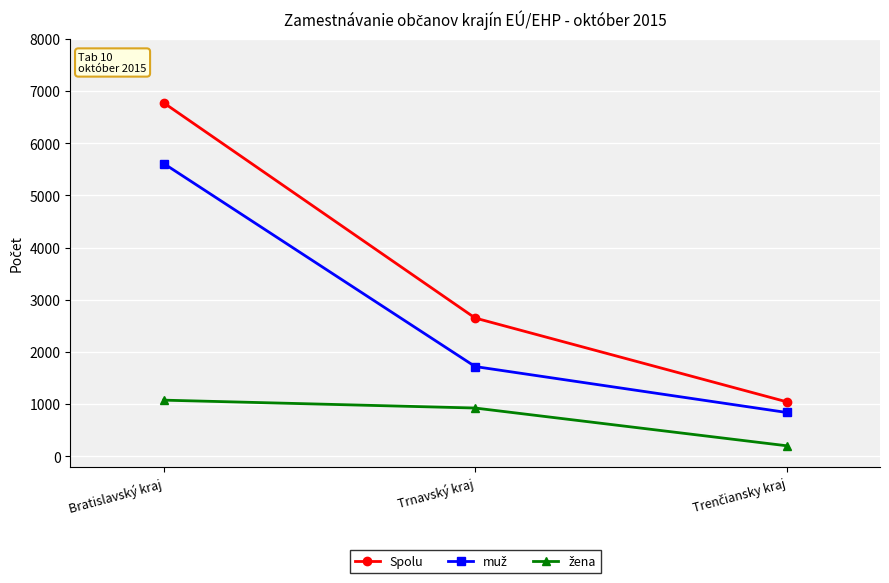

What position from the right is Bratislavský kraj?

3